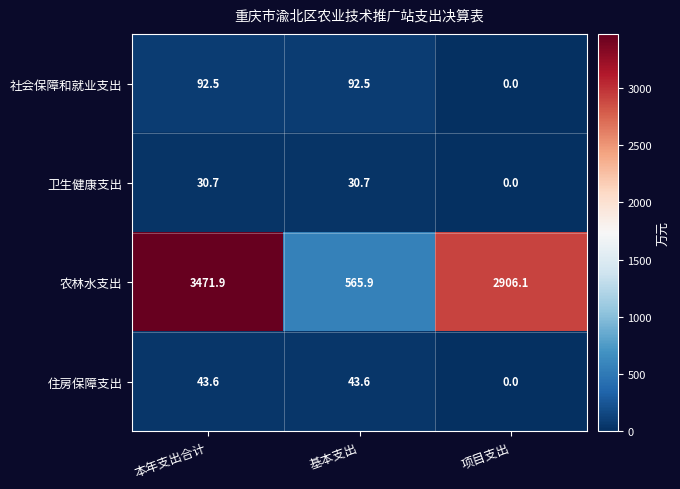

Reading right to left, extract all data points from this chart.

社会保障和就业支出: 0.0	92.5	92.5
卫生健康支出: 0.0	30.7	30.7
农林水支出: 2906.1	565.9	3471.9
住房保障支出: 0.0	43.6	43.6